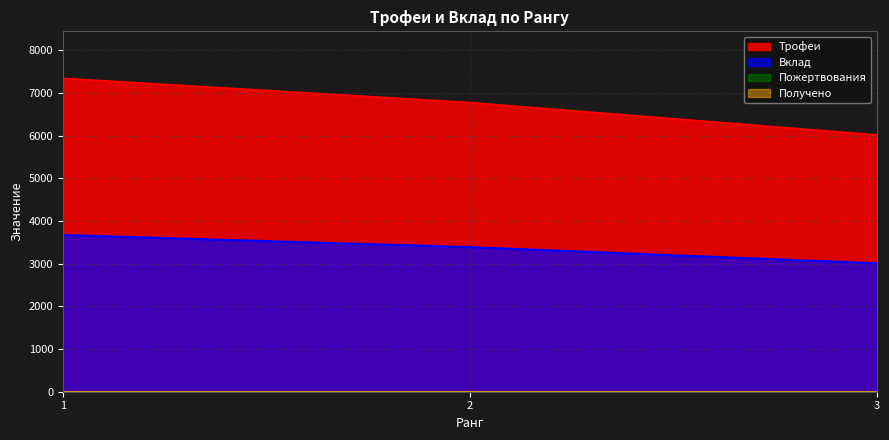

Read the Трофеи value at 1, to the nearest 10.

7340